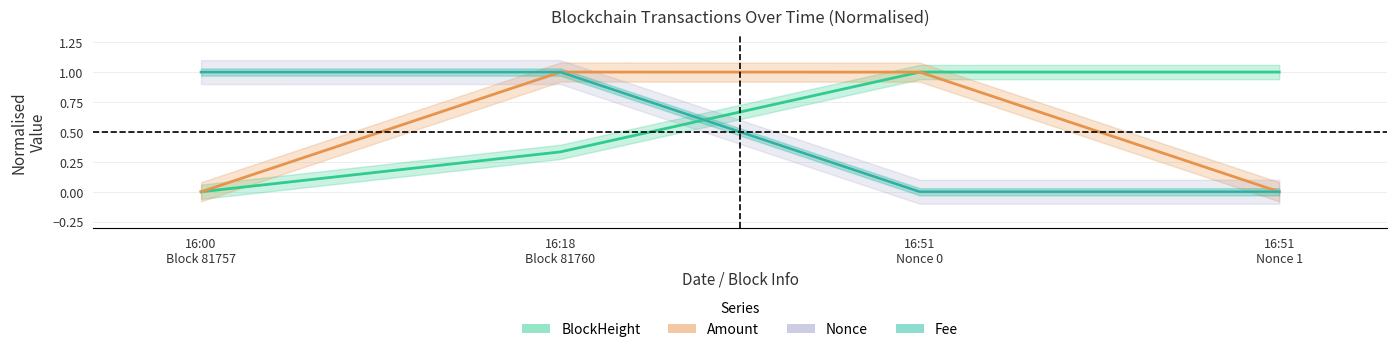

Which series ends up on top after the final intersection of Fee and BlockHeight?

BlockHeight